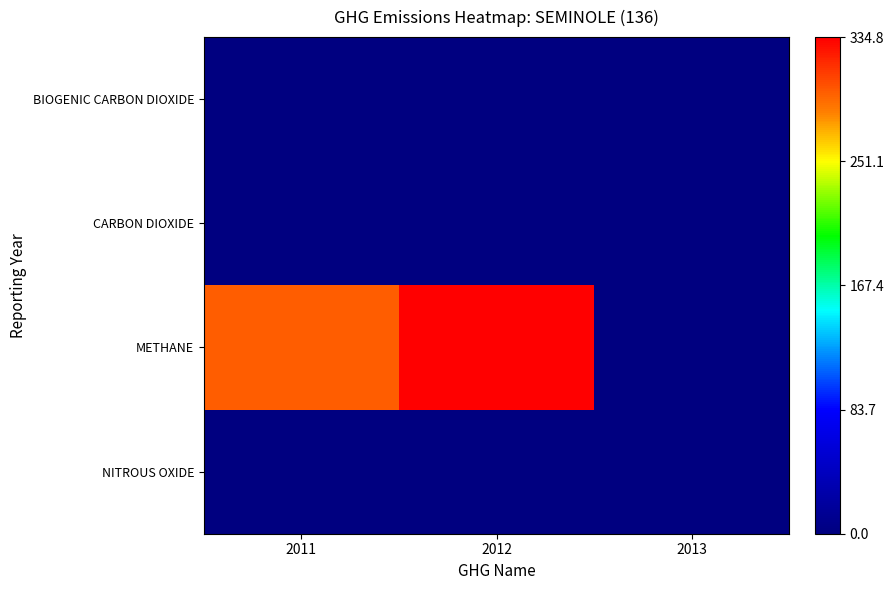

Which series has the largest range (max minus min)?

METHANE